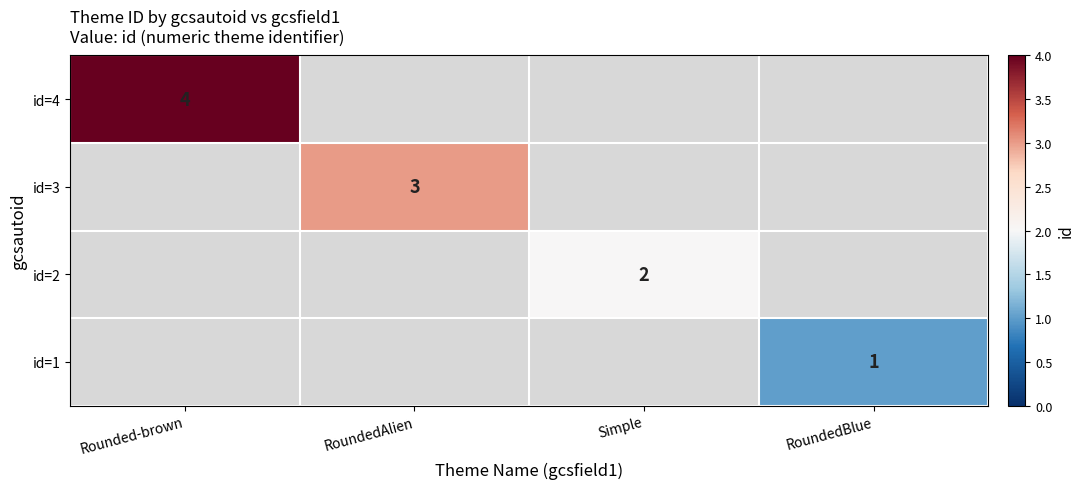

The value of id=3 at RoundedAlien is 3. True or false?

True